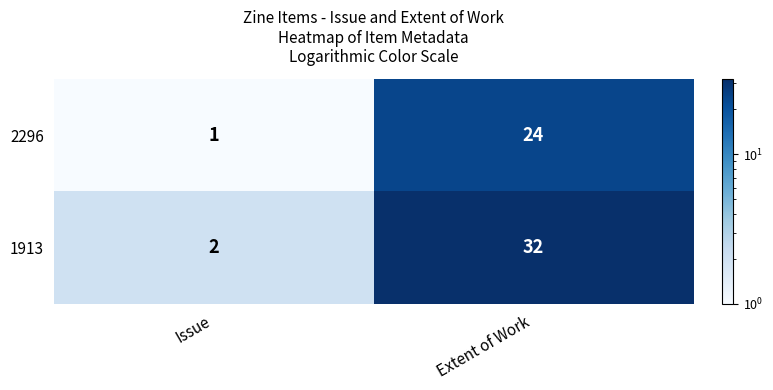

What is the total value across all series at Issue?

3